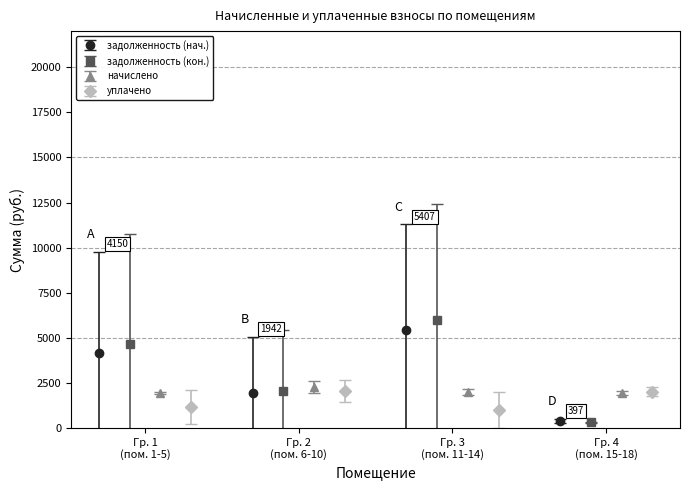

In задолженность (нач.), how many points are lower than both neighbors (excluding endpoints)?

1